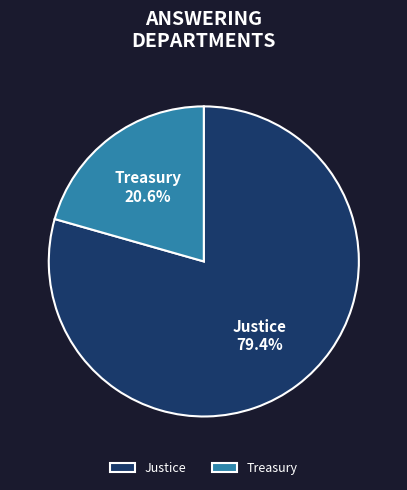

What is the total percentage of Treasury and Justice?

100.0%